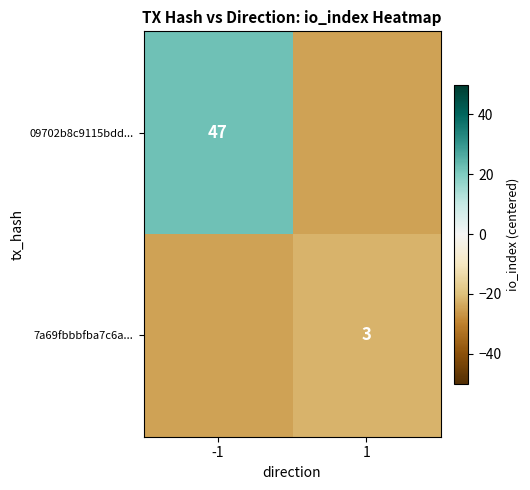

The value of 7a69fbbbfba7c6a... at 1 is 4. True or false?

False